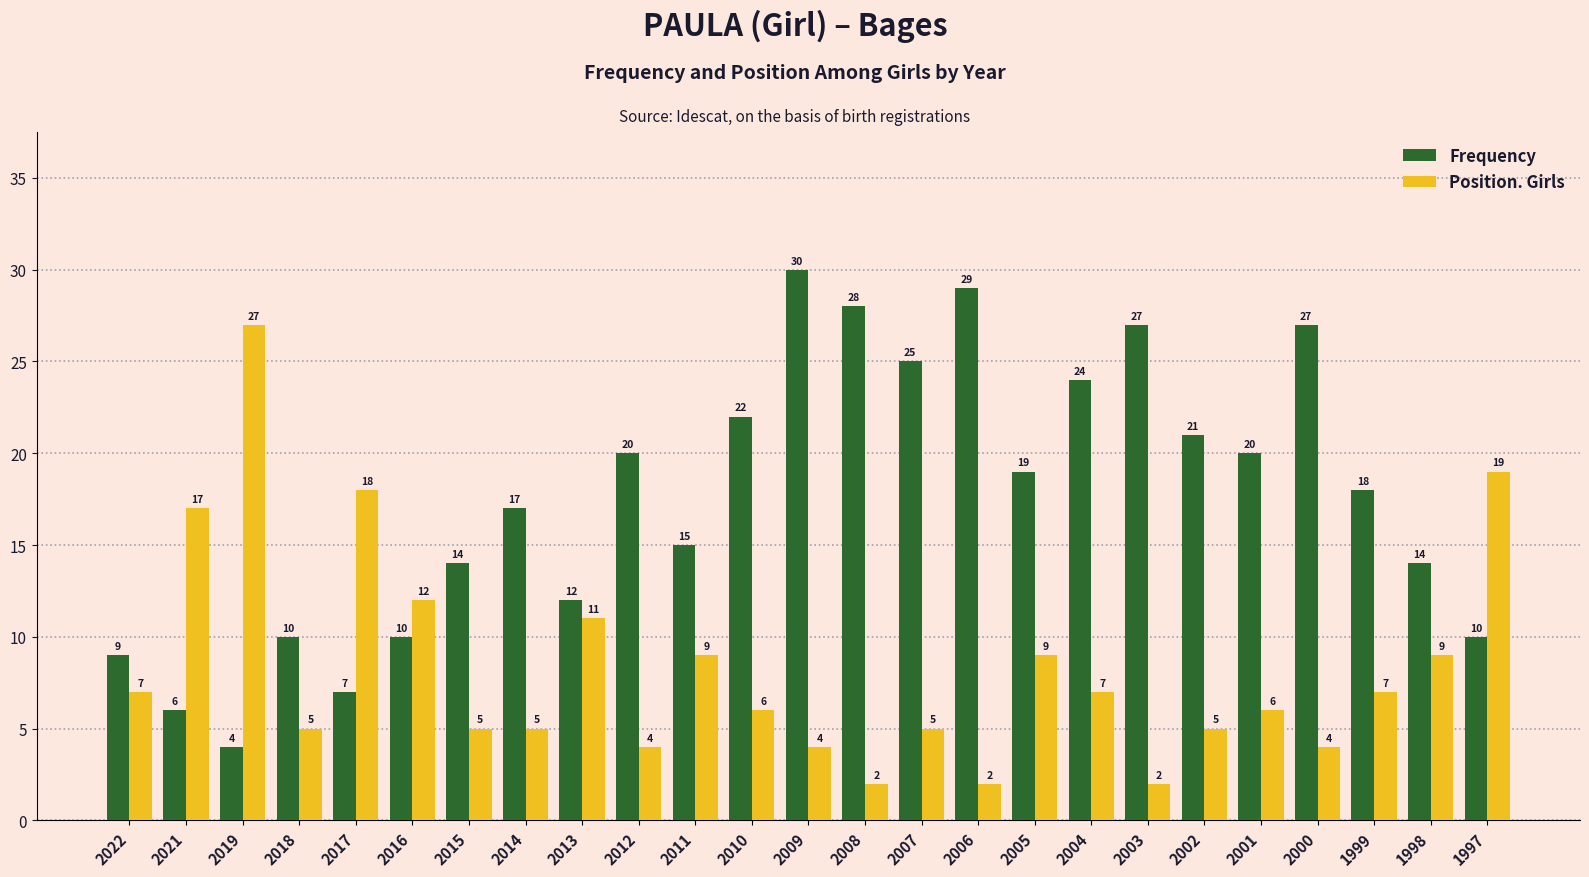

What is the value of the Position. Girls bar at the 9th from the left?

11